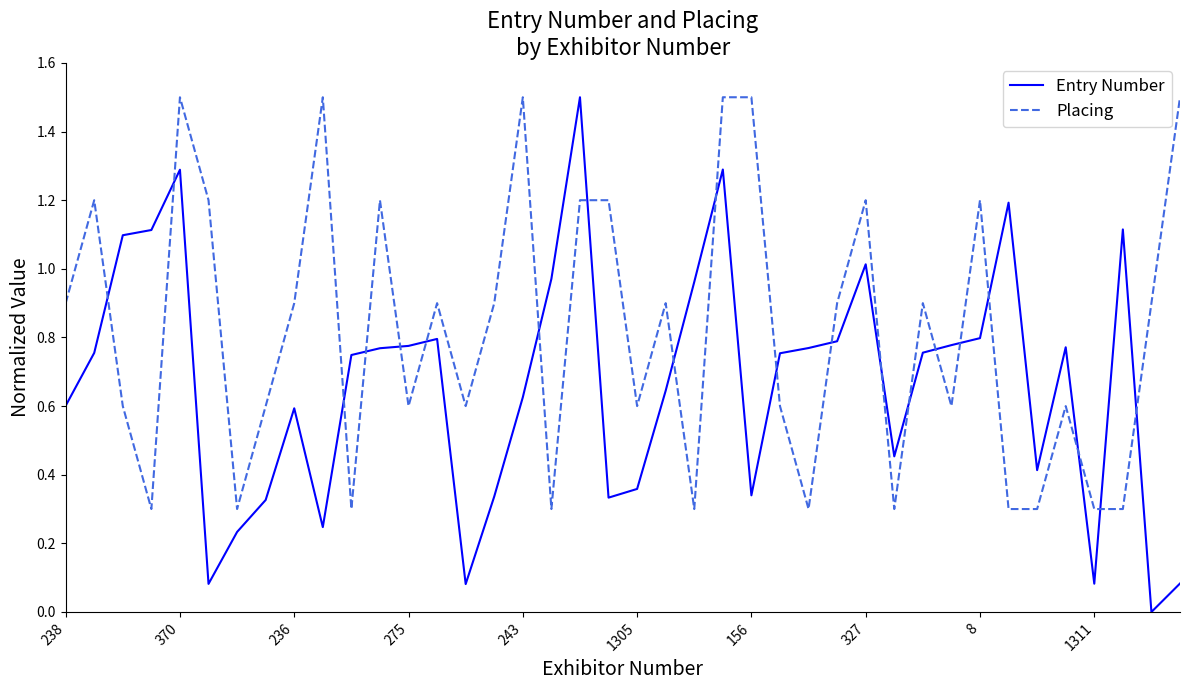

Which series has the largest total across all categories?

Placing